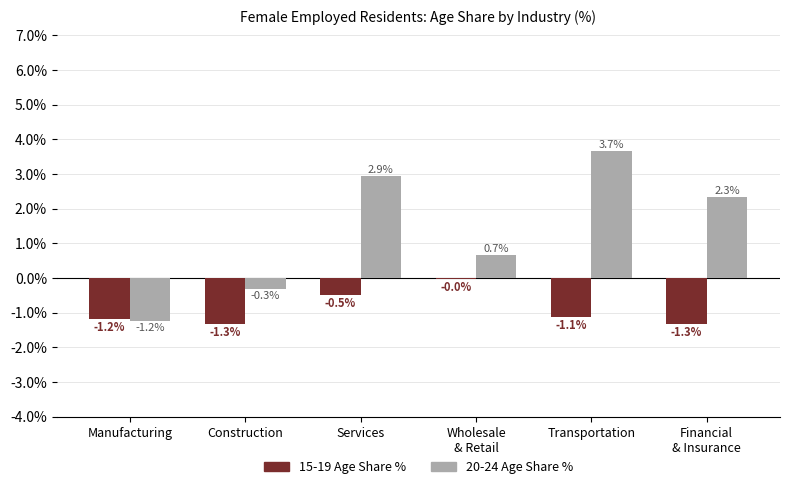

The value of 15-19 Age Share % at Transportation is -1.1. True or false?

True